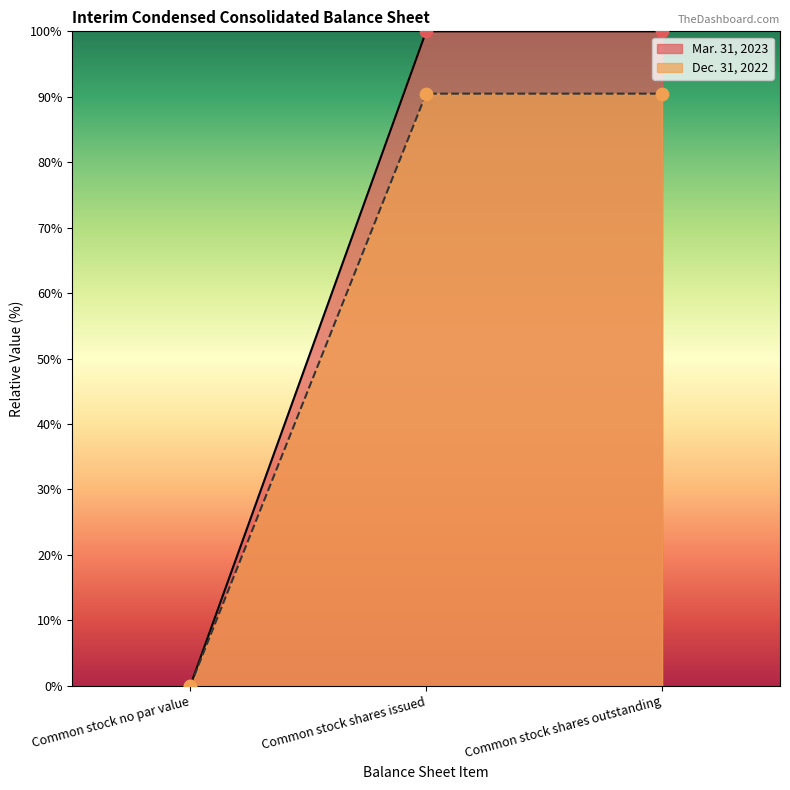

Which series has the widest spread of Y values?

Mar. 31, 2023